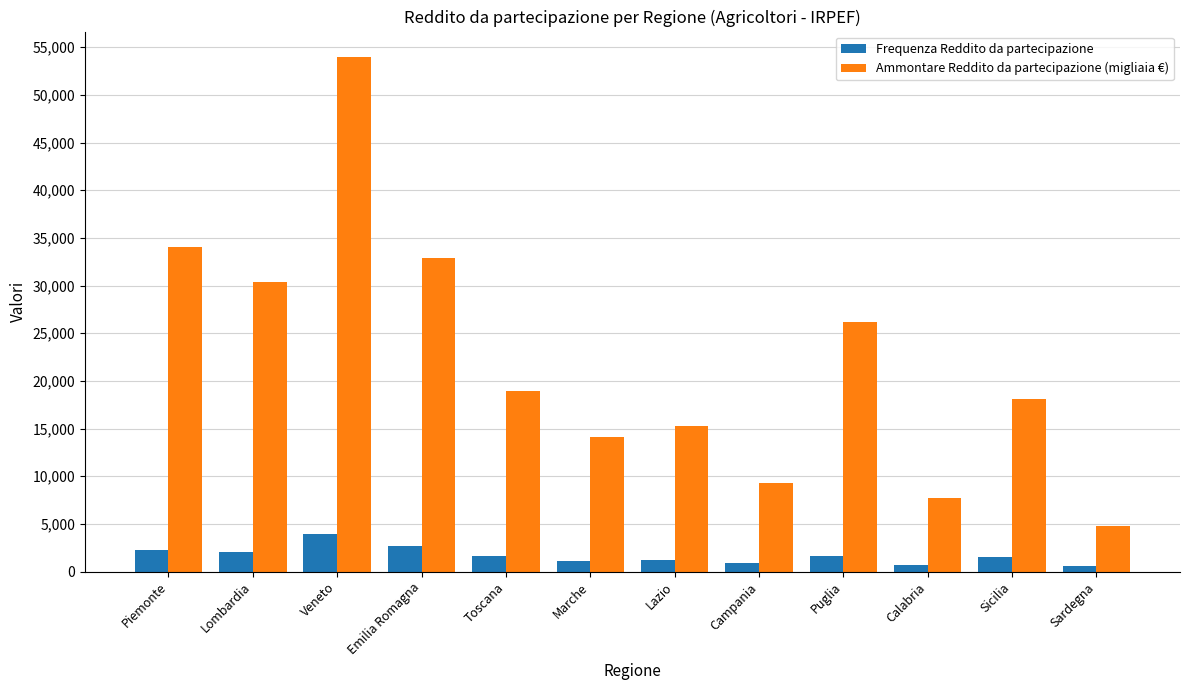

Are the bars grouped side by side (vs. stacked)?

Yes